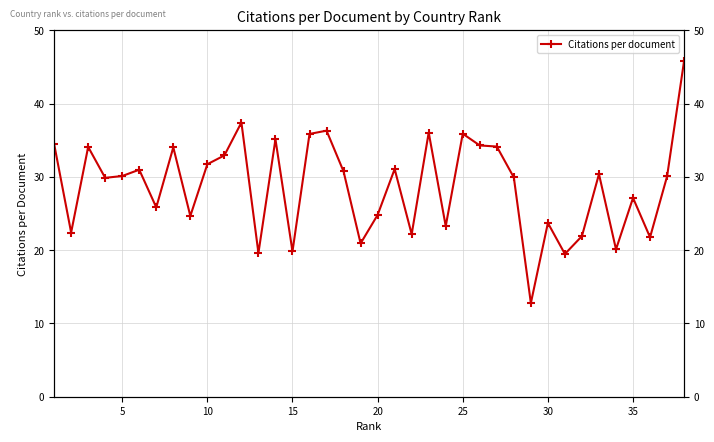

How many points are lower than both their immediate neighbors (excluding endpoints)?

13